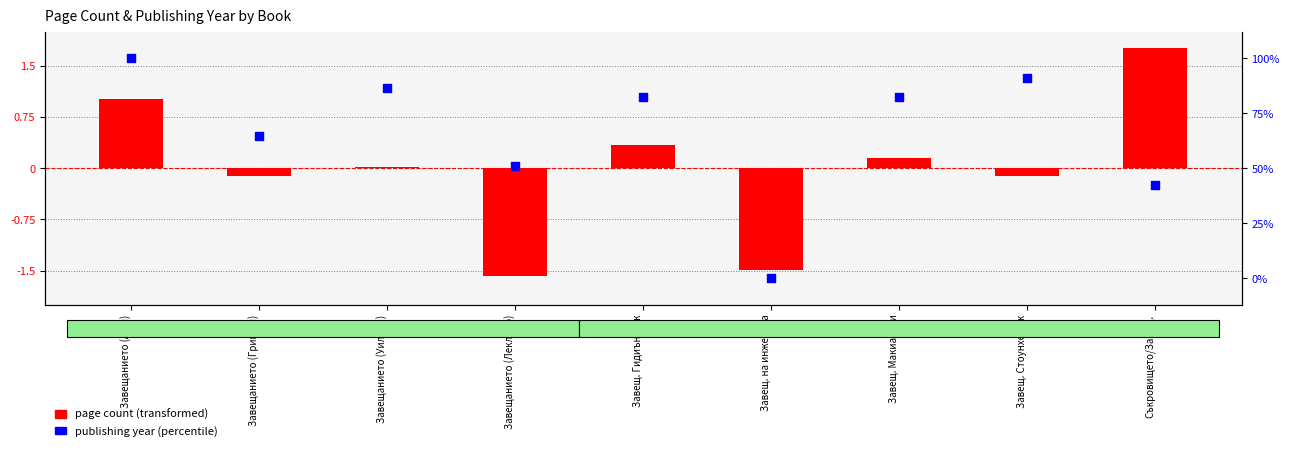

Which series reaches the minimum Y coordinate?

page count (transformed)